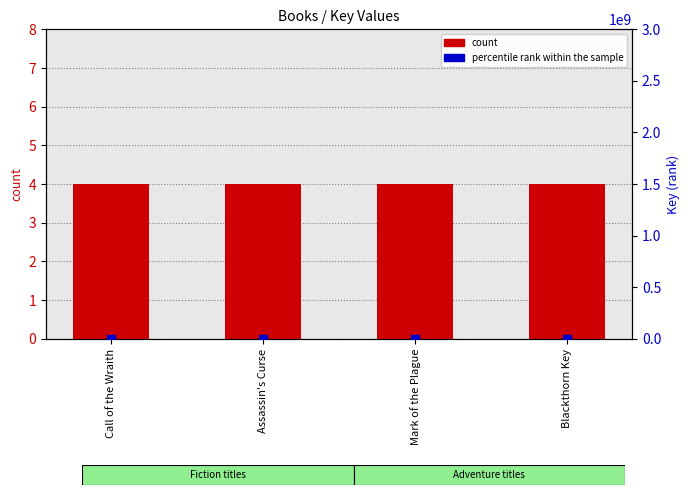

At how many categories does at least one series exceed 3?

4